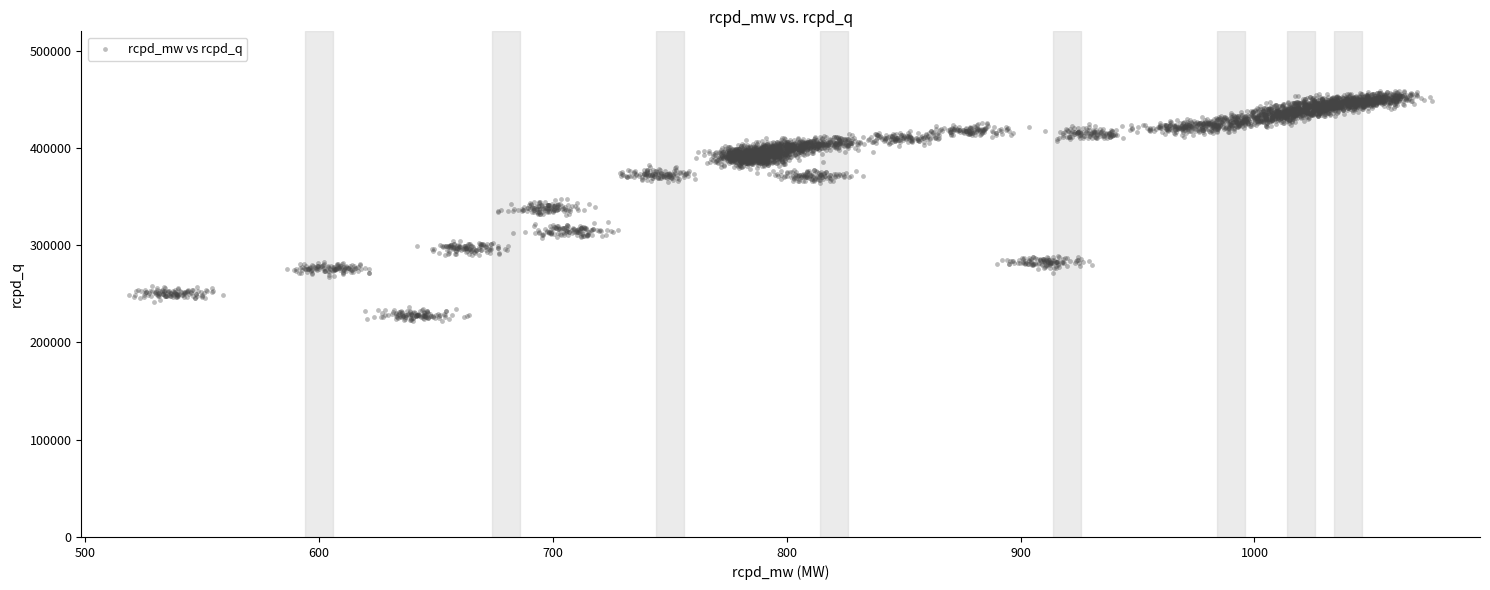

What is the range of Y values (max minus min)?

236913.9